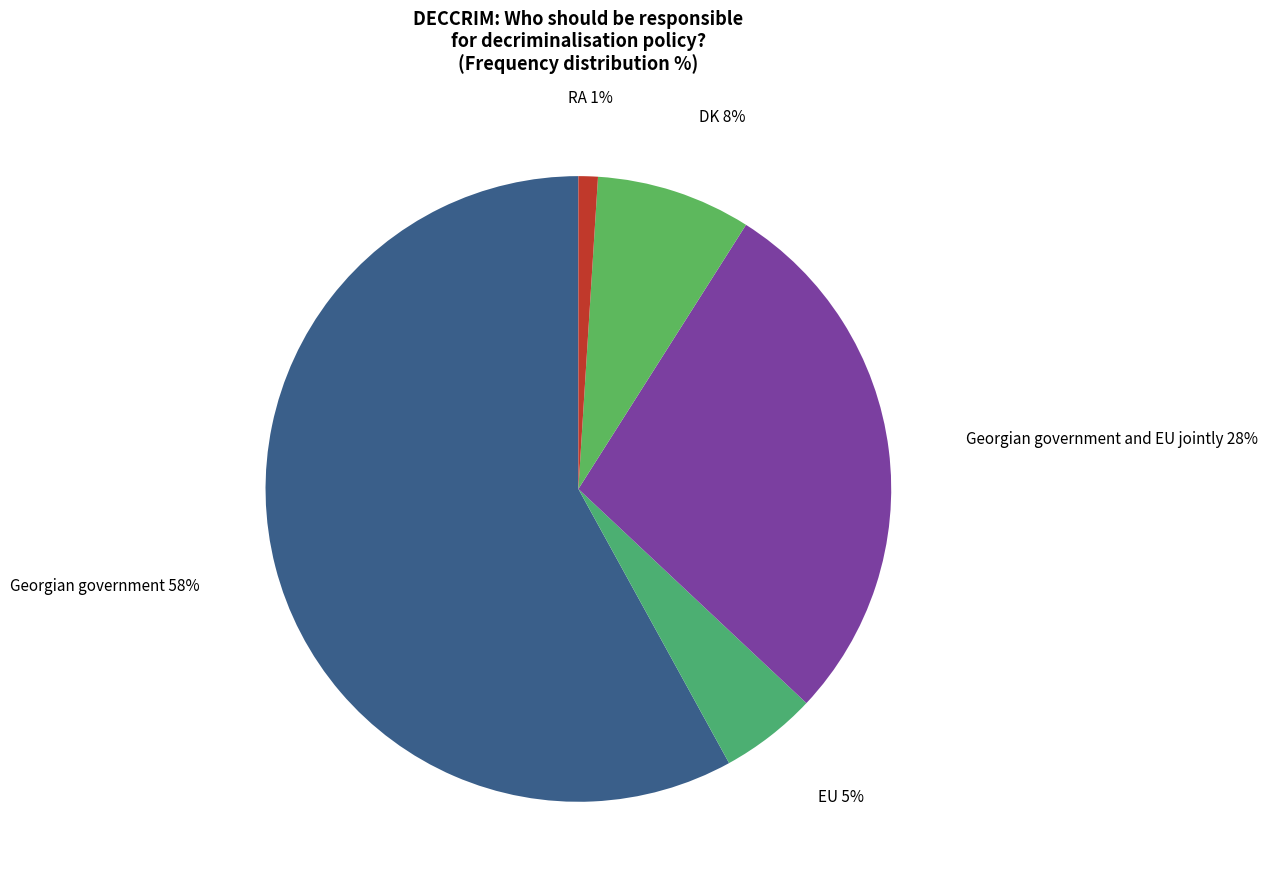

Which has a higher value, Georgian government or EU?

Georgian government